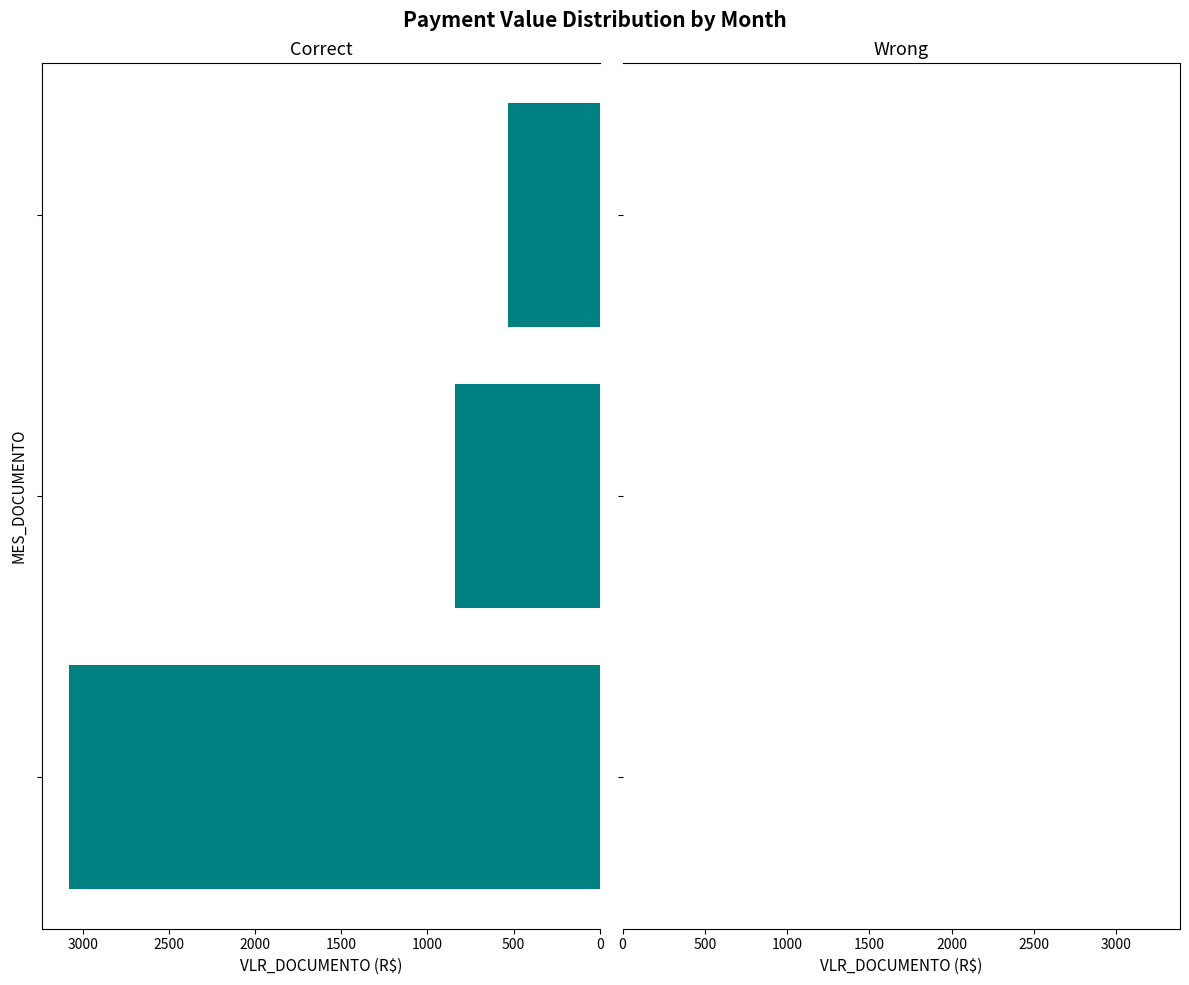

What is the maximum value shown in the chart?

3080.0